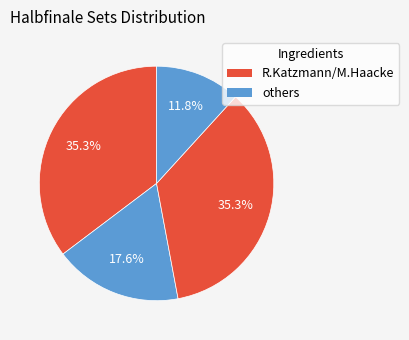

How many segments does this pie chart have?

4